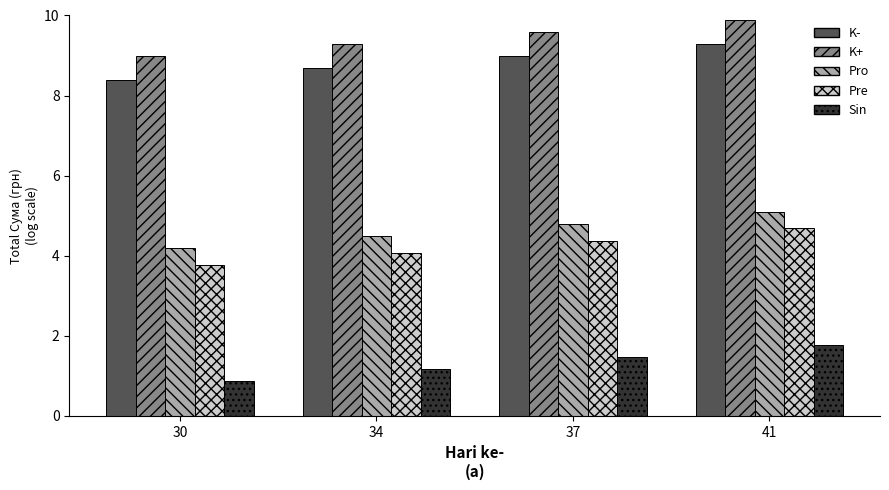

At which category is the sum across all series the highest?

41